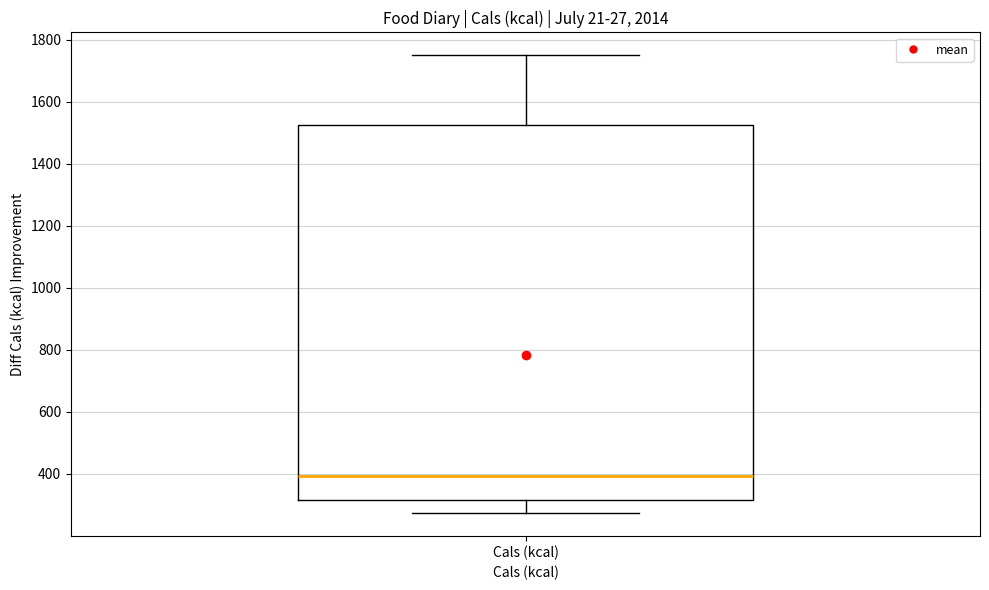

Transcribe this box plot: give where the median line is, the range the box spans, and where the two whiskers end, as read against the y-axis. The values are not printed on the chart, so give them approximately, as read against the axis.

median 400, box 320 to 1520, whiskers 280 to 1760